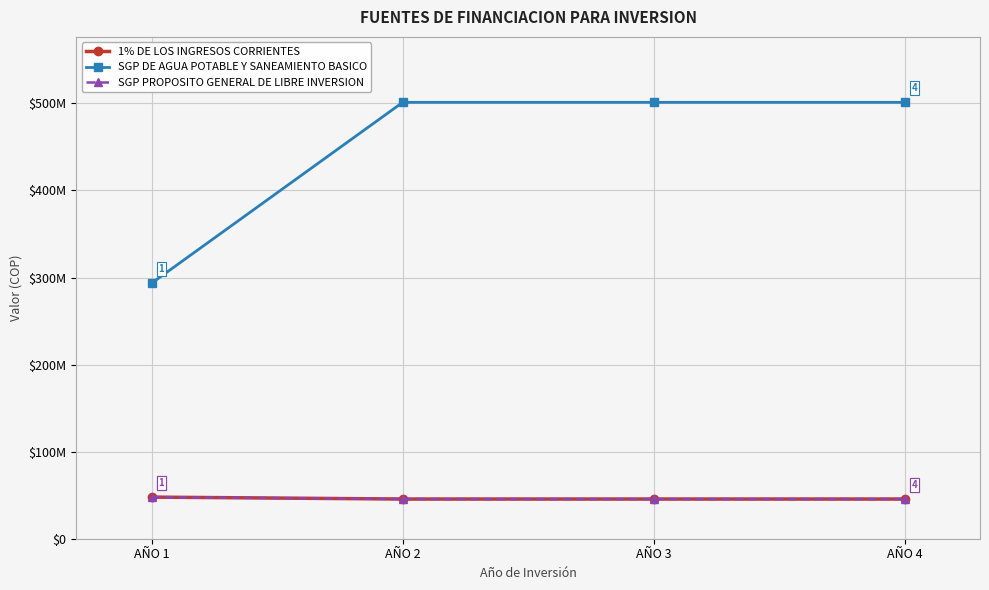

Does the chart have visible grid lines?

Yes